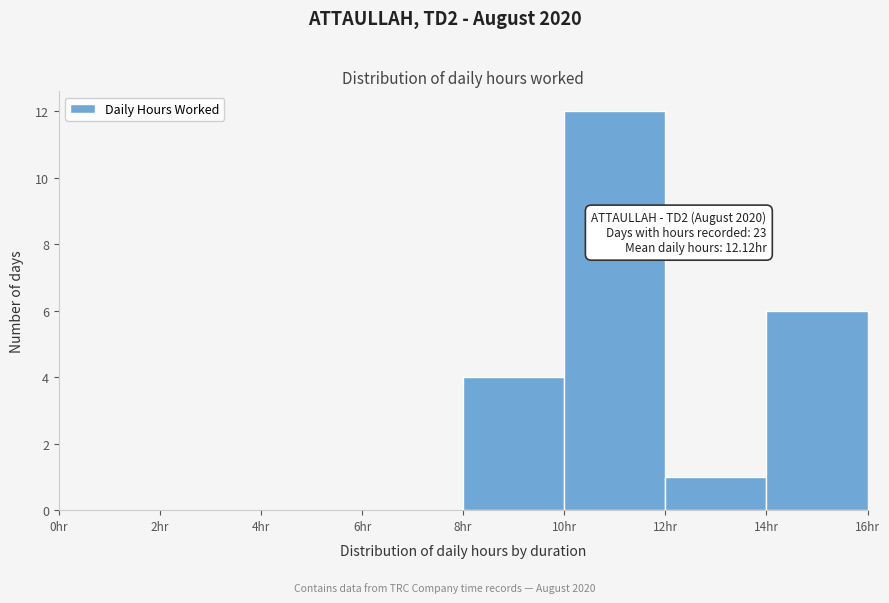

Which range on the x-axis has the tallest bar?

10 to 12